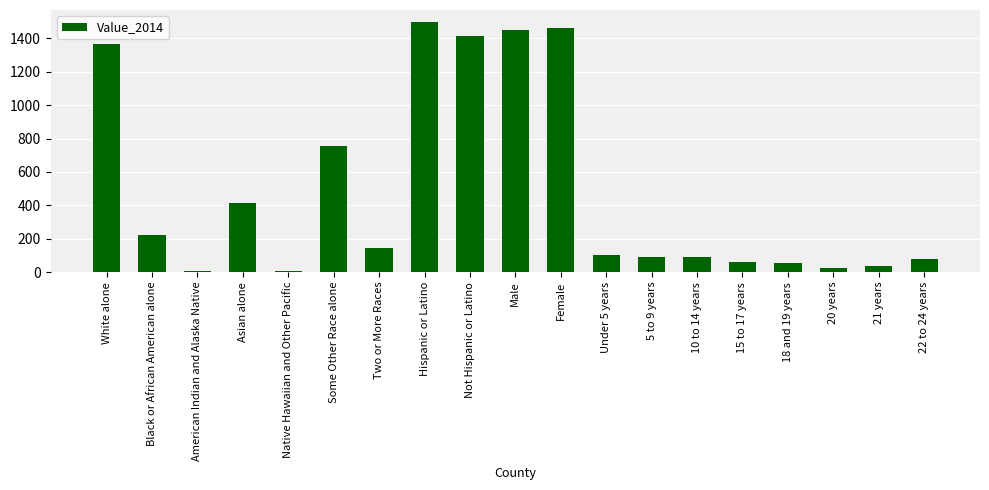

What position from the left is American Indian and Alaska Native?

3